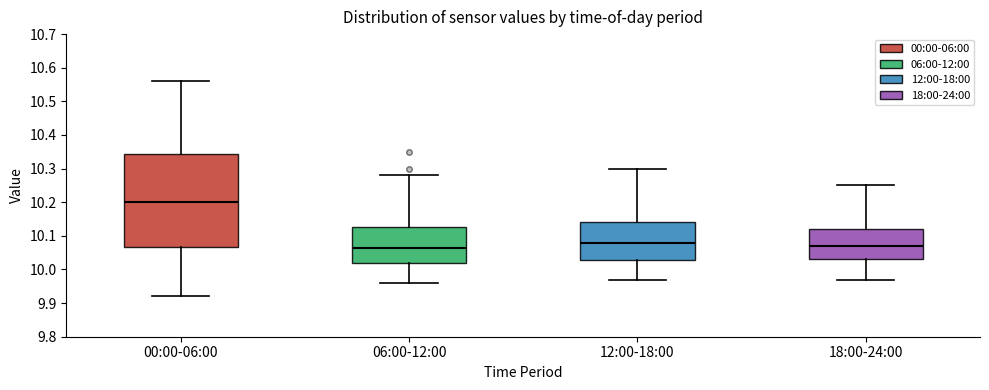

Reading left to right, read every box against the y-axis: the position of its median line, the range the box covers, and the ends of its whiskers. The values are not printed on the chart, so give them approximately, as read against the axis.

00:00-06:00: median 10.20, box 10.07 to 10.34, whiskers 9.92 to 10.56
06:00-12:00: median 10.07, box 10.02 to 10.13, whiskers 9.96 to 10.28
12:00-18:00: median 10.08, box 10.03 to 10.14, whiskers 9.97 to 10.30
18:00-24:00: median 10.07, box 10.03 to 10.12, whiskers 9.97 to 10.25